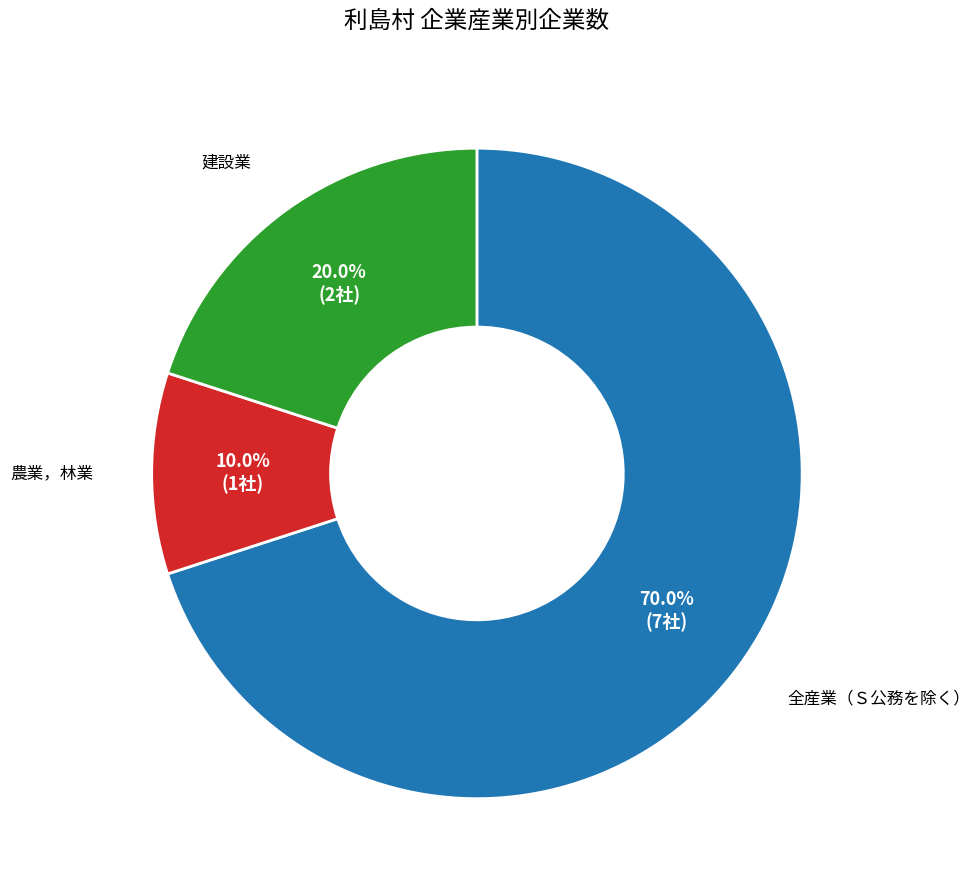

Which category has the biggest portion of the pie?

全産業（Ｓ公務を除く）